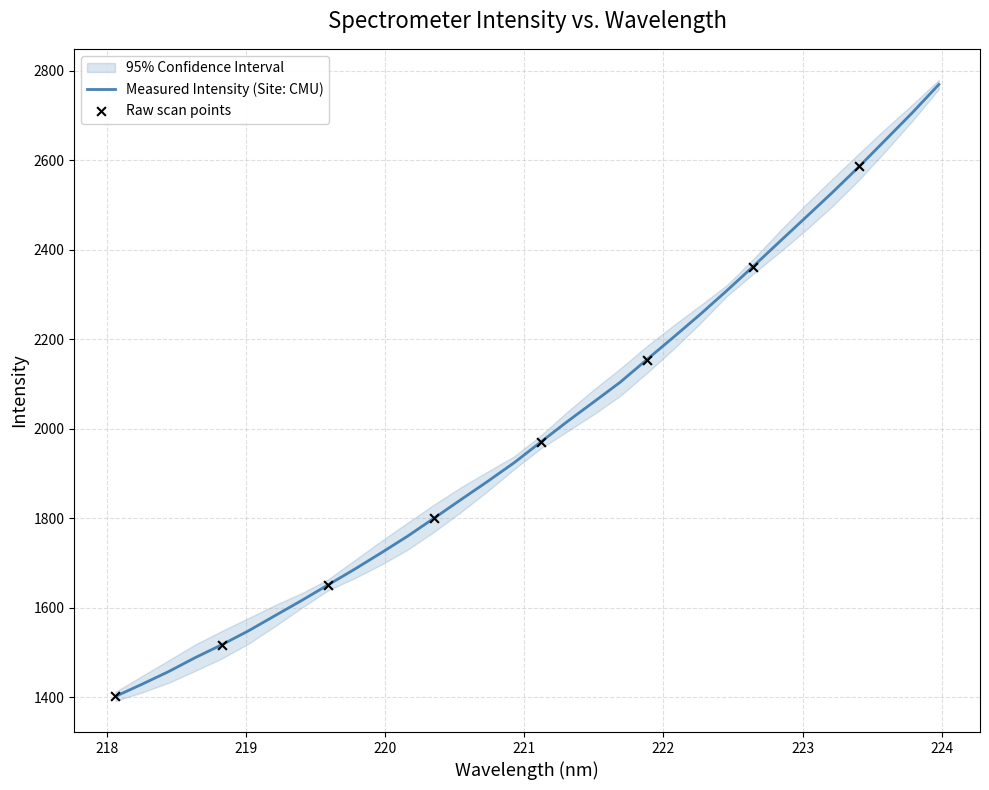

What is the ratio of the value at 223.2172 to the value at 222.0721?

1.1